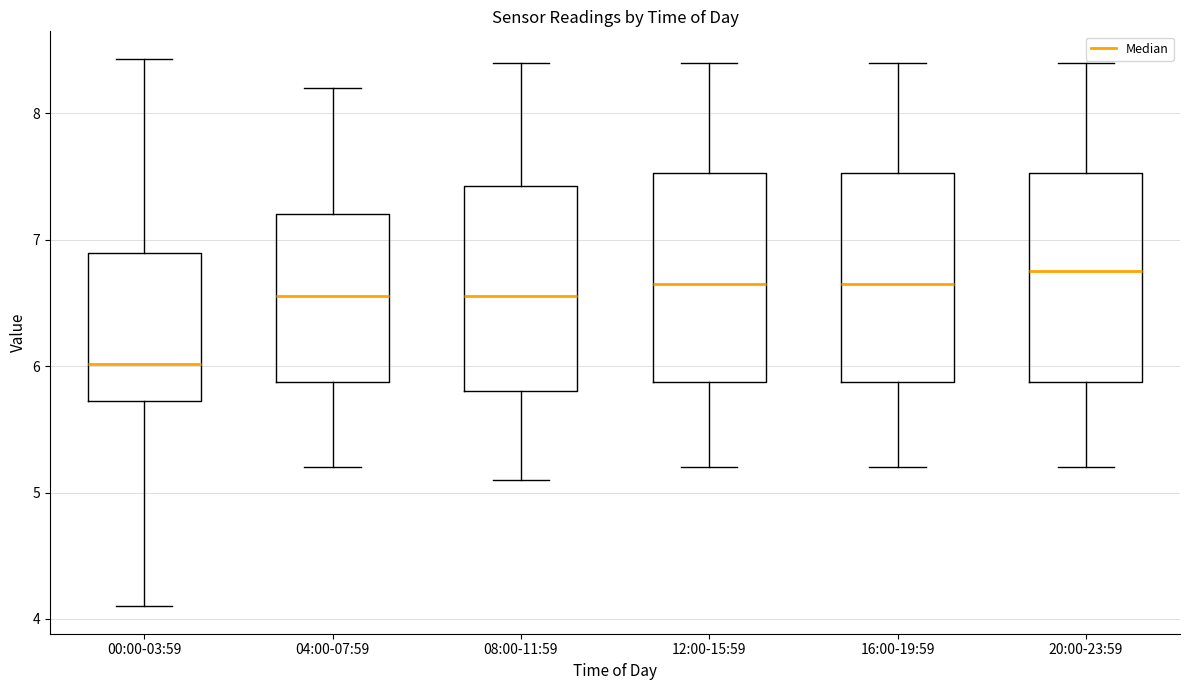

Where does the lower whisker of the box for 16:00-19:59 end on the y-axis? The values are not printed on the chart, so give them approximately, as read against the axis.

5.2